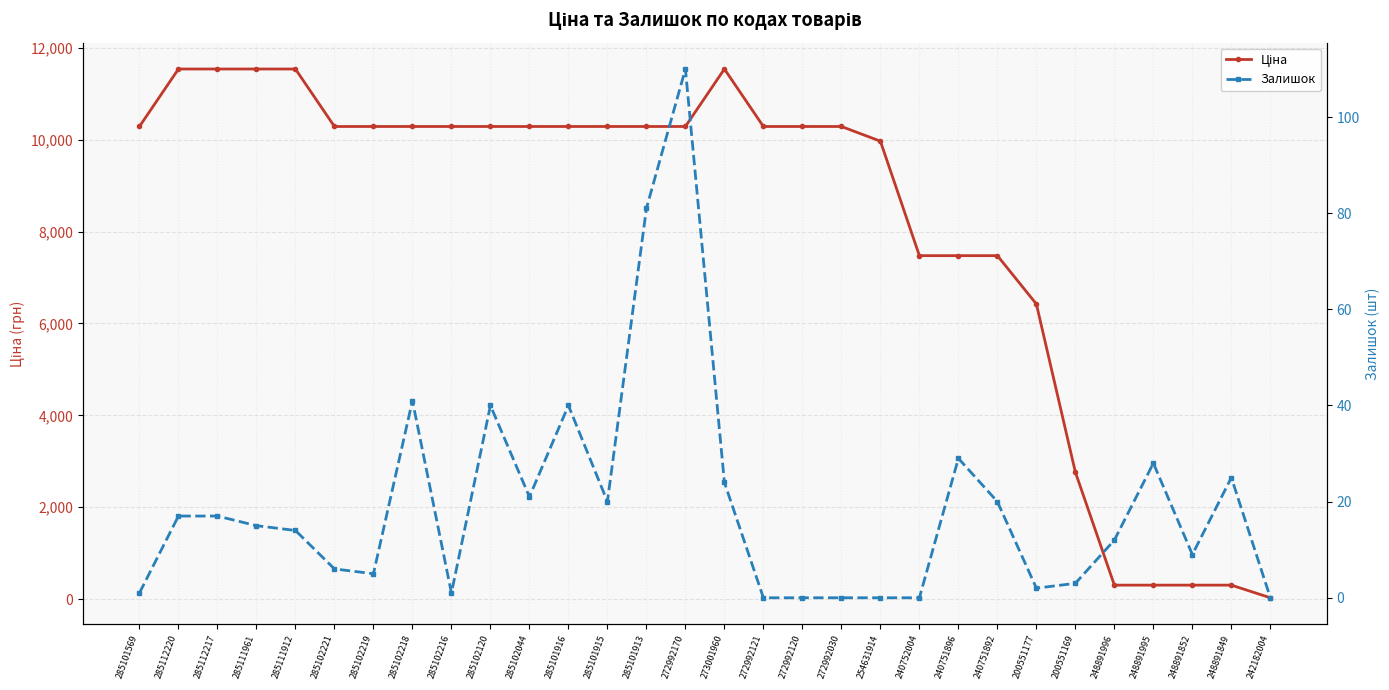

At which label is Ціна closest to 5782?

200551177